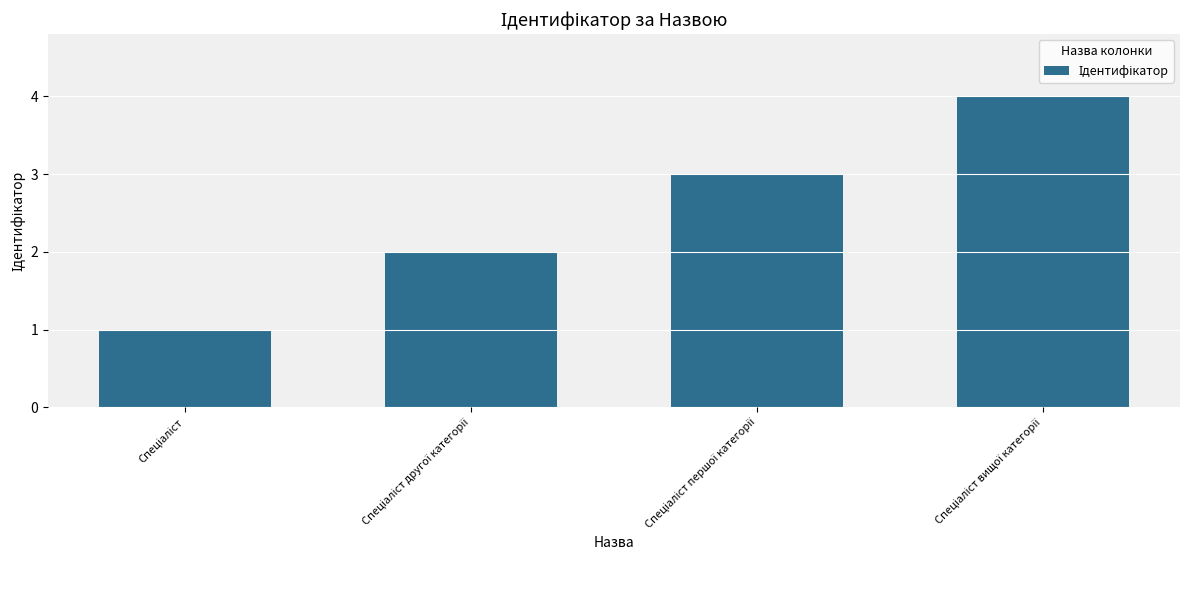

What is the difference between the maximum and minimum values?

3